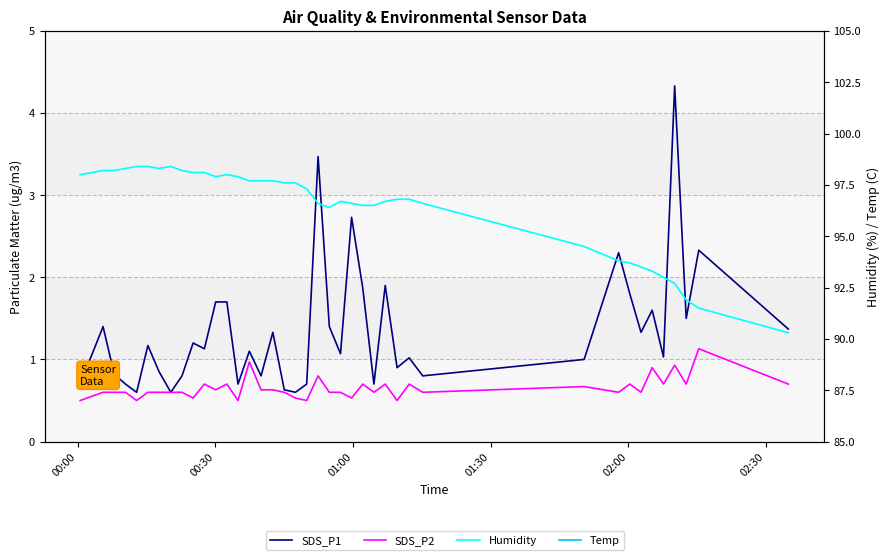

What is the value of the SDS_P2 point at the 19th from the left?

0.5